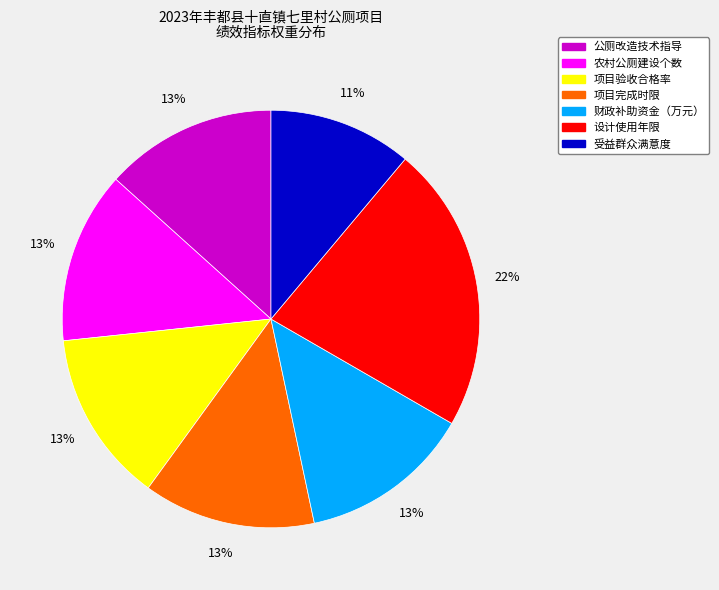

What is the ratio of the value at 项目验收合格率 to the value at 设计使用年限?

0.6